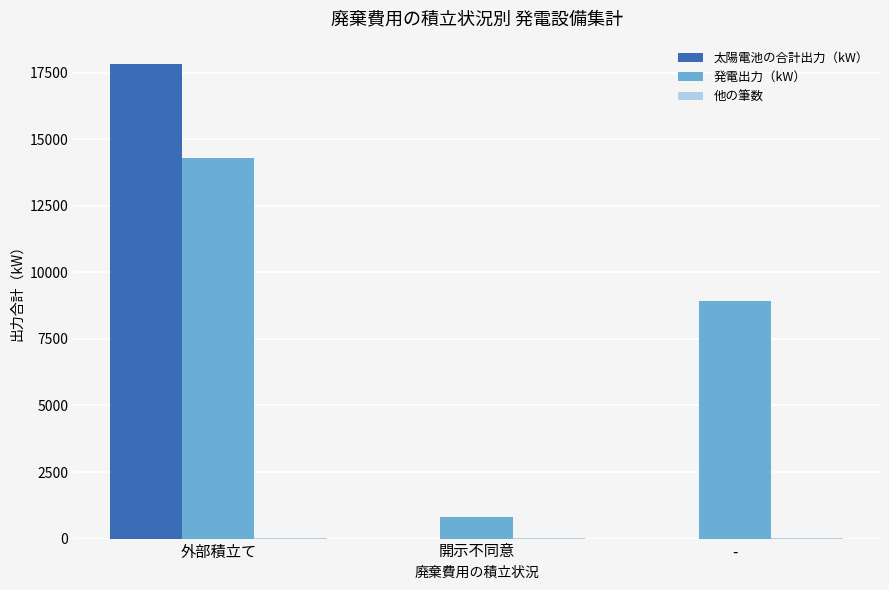

What is the sum of all 発電出力（kW） values?

24030.1